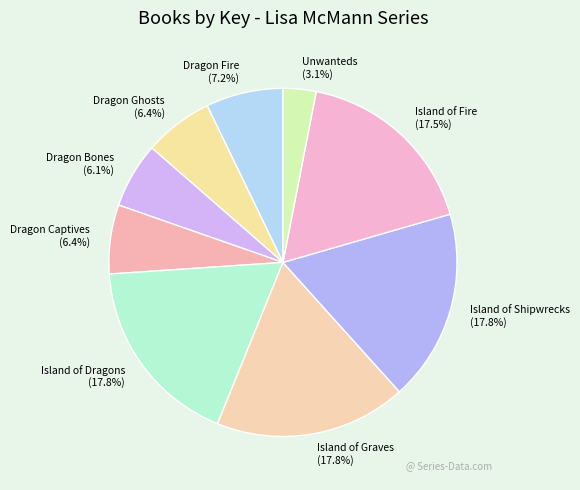

True or false: Dragon Ghosts accounts for 6% of the total.

True